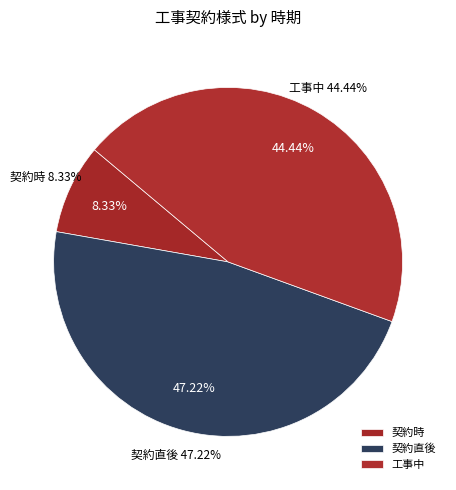

Is there any slice that represents more than half of the pie?

No